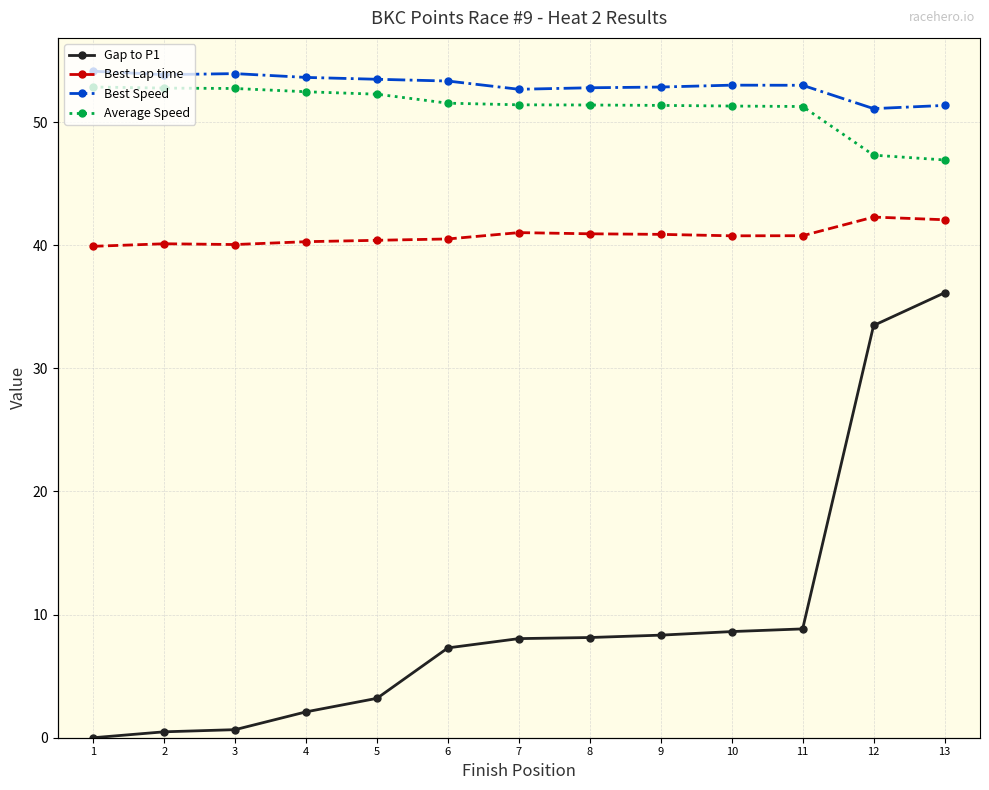

At which label does Average Speed reach its minimum?

13